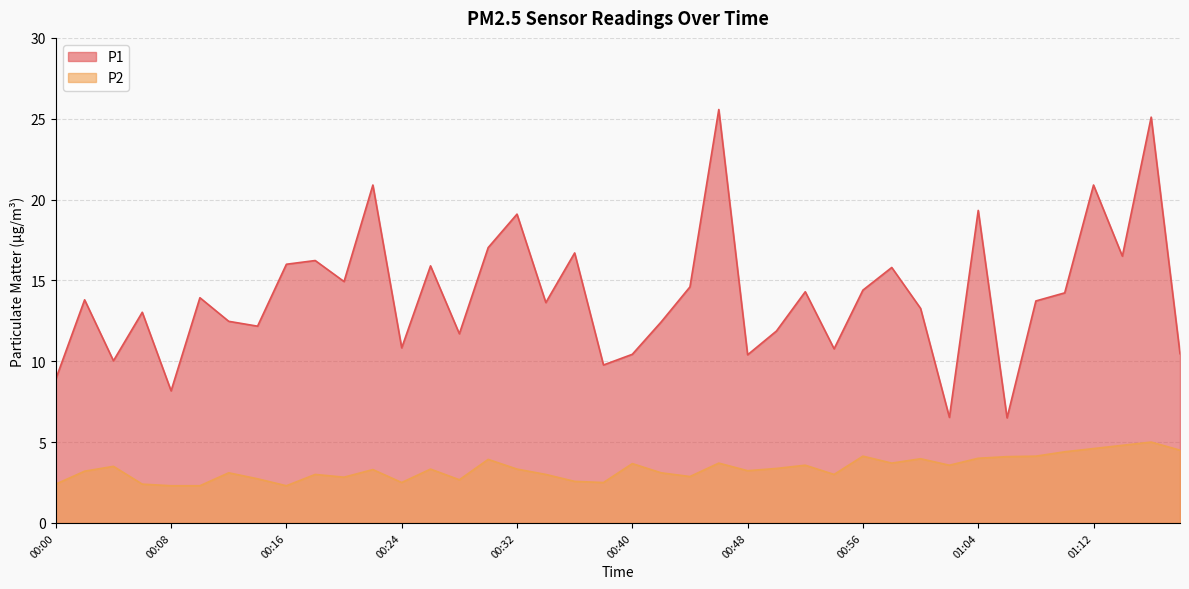

Is the value of P2 at 00:50 greater than the value of P1 at 00:18?

No